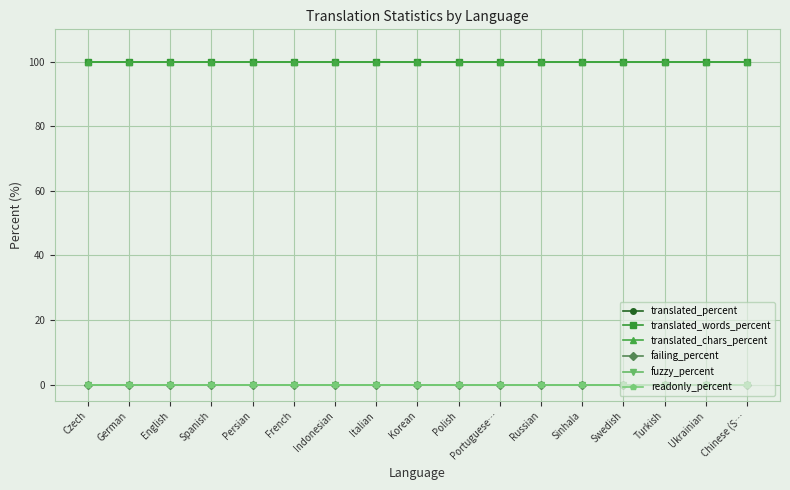

What is the difference between the highest and lowest values at Polish?

100